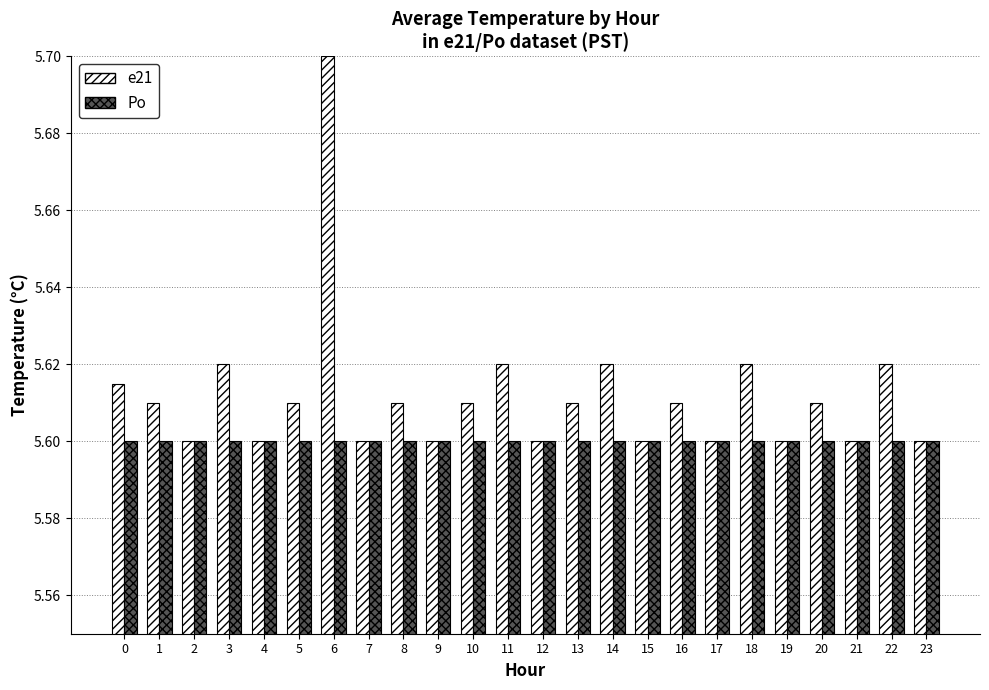

What is the total value across all series at 0?

11.2